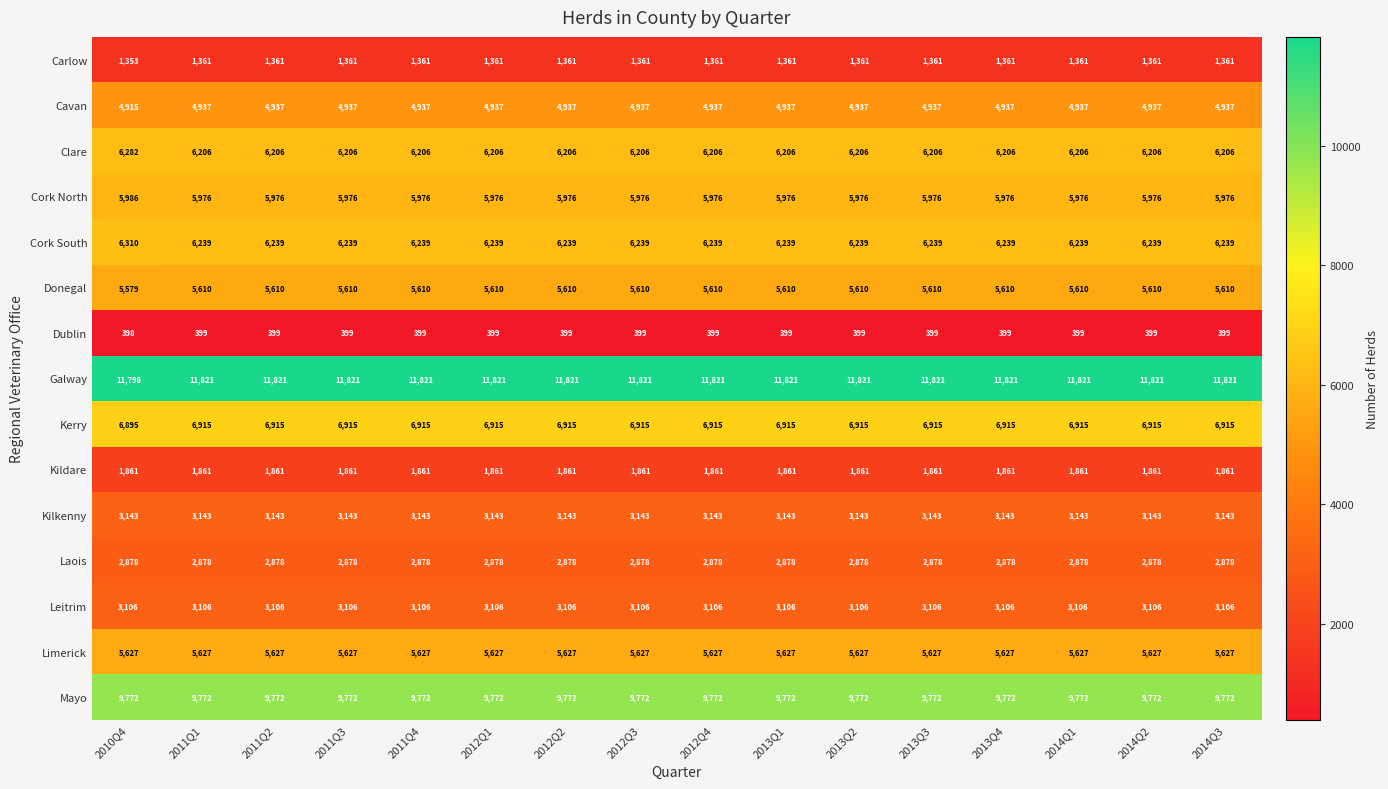

Count the number of categories in the chart.

16